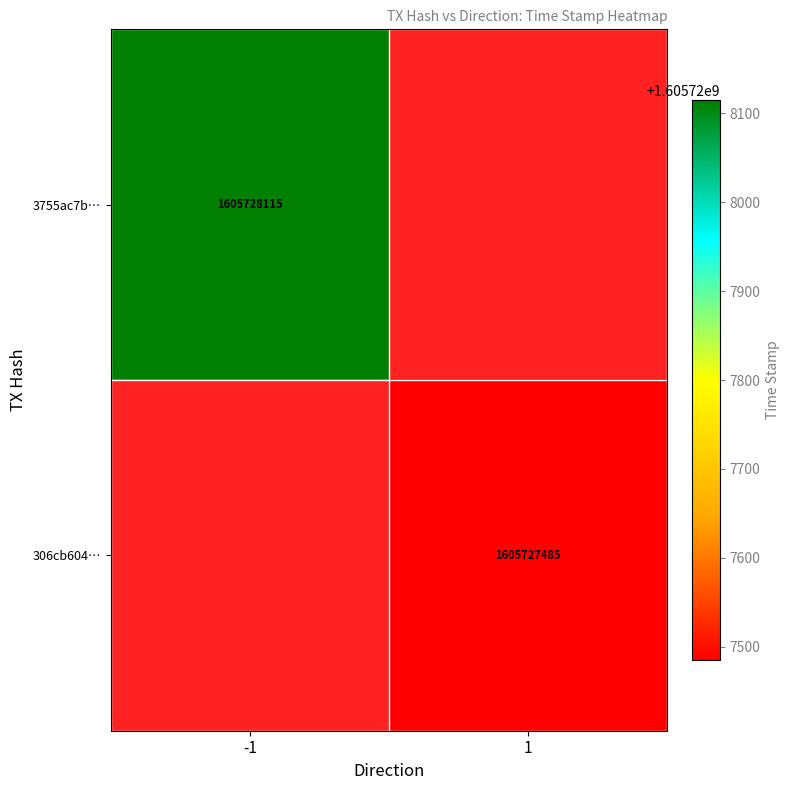

Rank the series at time_stamp from lowest to highest value.

306cb604d665e47b1230e3a093feba87caa562f, 3755ac7be041169598fcf547b6055bc1cb6a42b